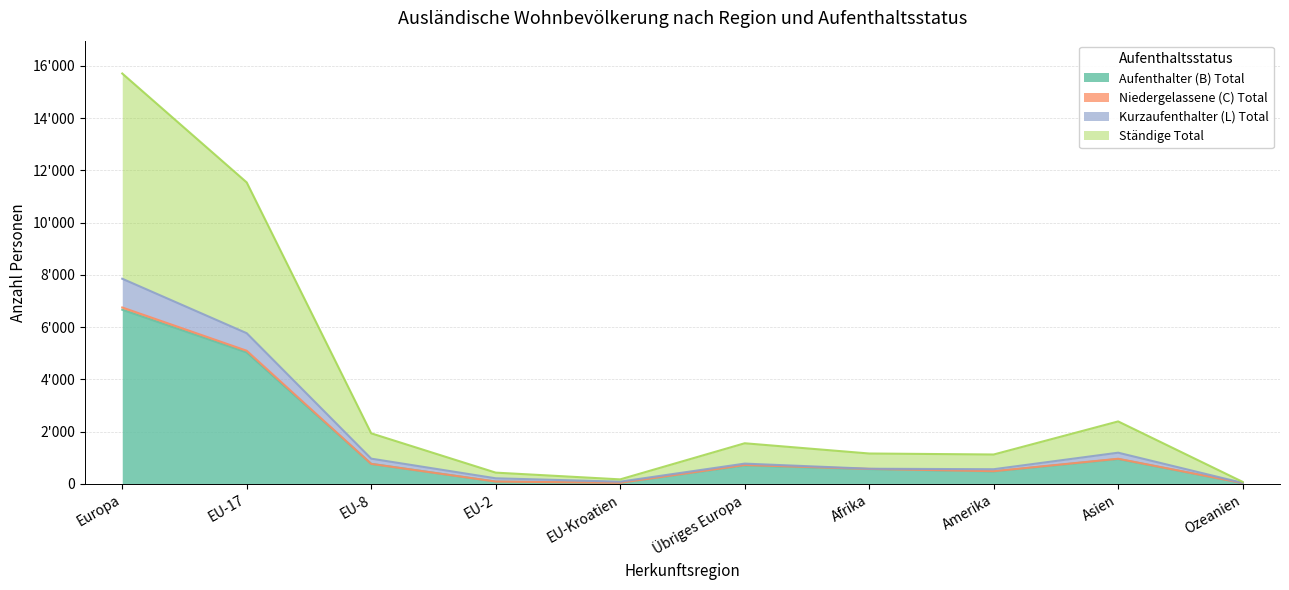

At which label is Niedergelassene (C) Total closest to 3394?

EU-17